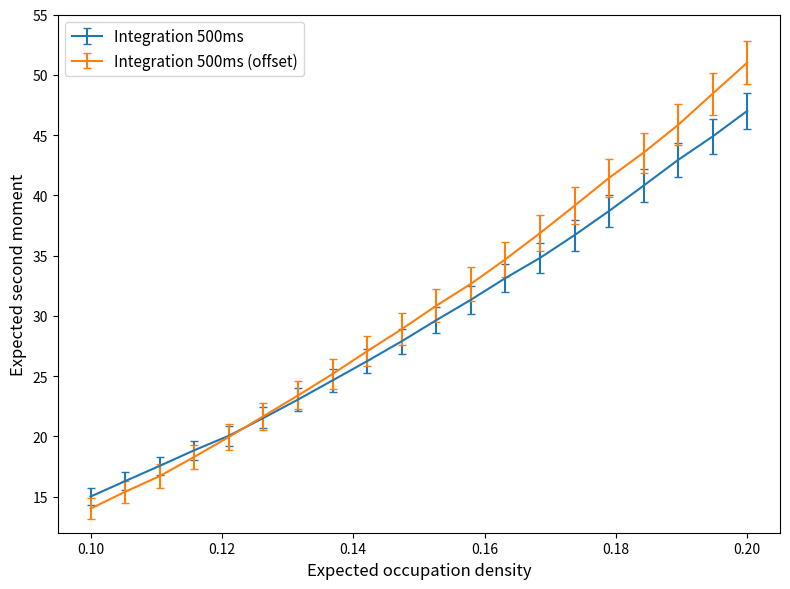

Rank the series by their maximum value, from lowest to highest.

Integration 500ms, Integration 500ms (offset)